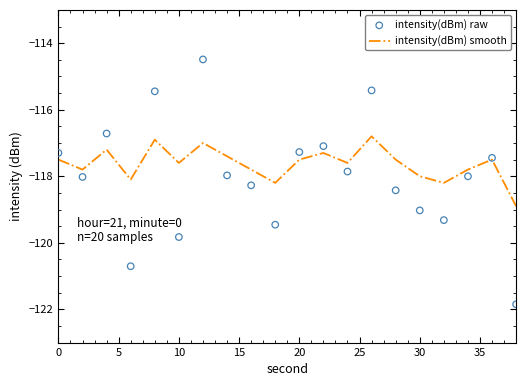

True or false: intensity(dBm) smooth has a value of -117.6 at 10.

True